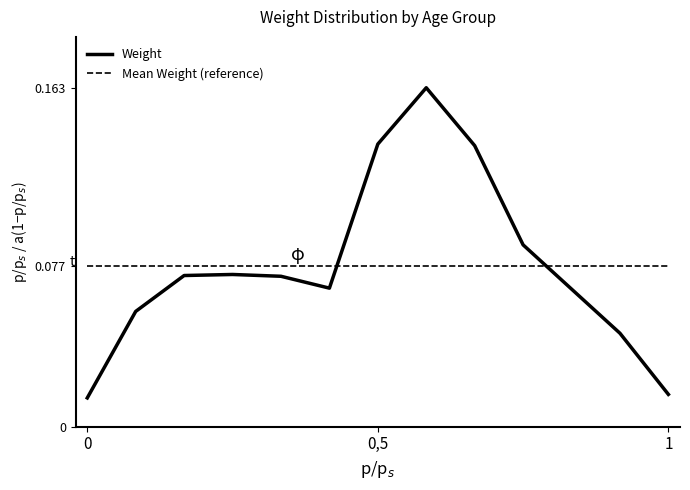

Which series has the largest range (max minus min)?

Weight